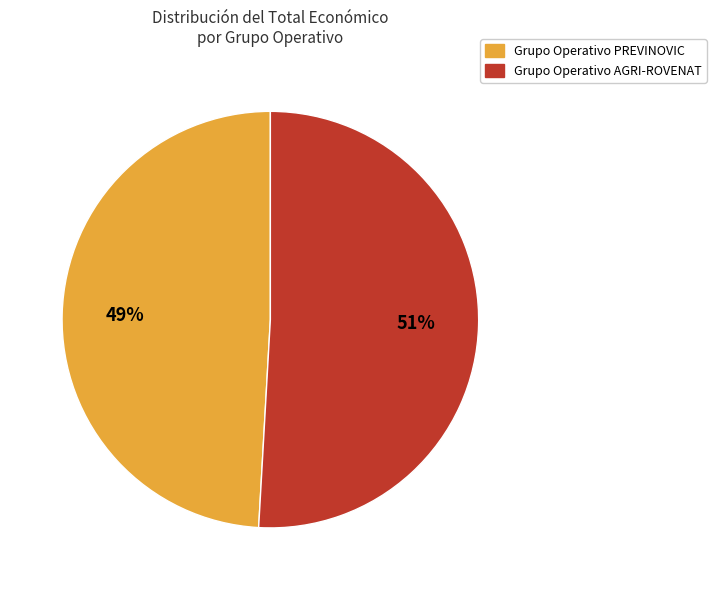

Does Grupo Operativo PREVINOVIC account for over 50% of the chart?

No